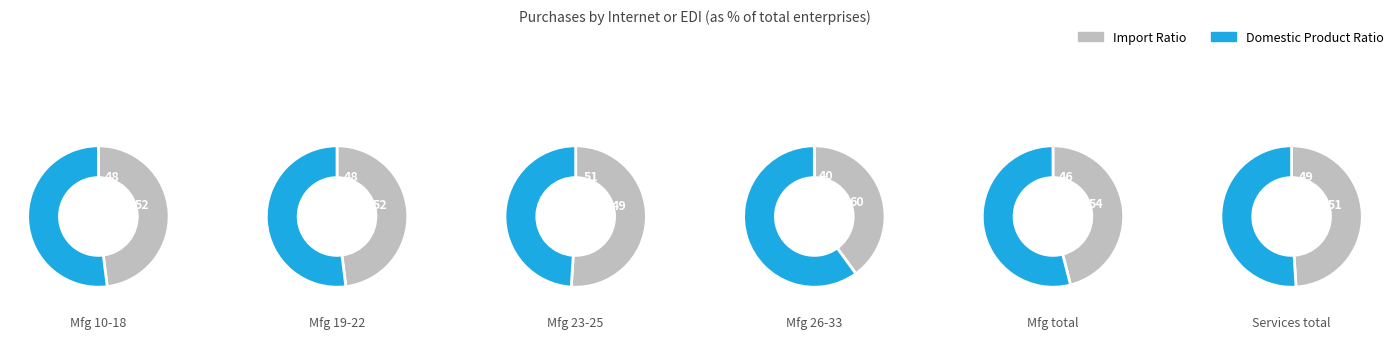

The 11 slice represents 15% of the pie. True or false?

False